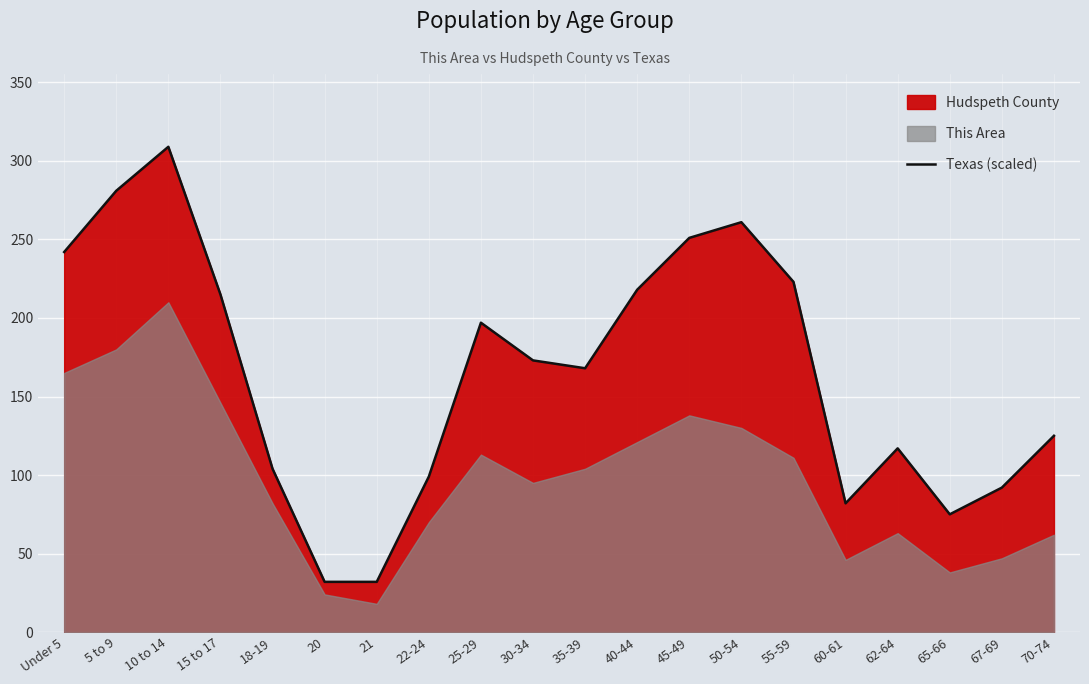

Read the value at 10 to 14.

309